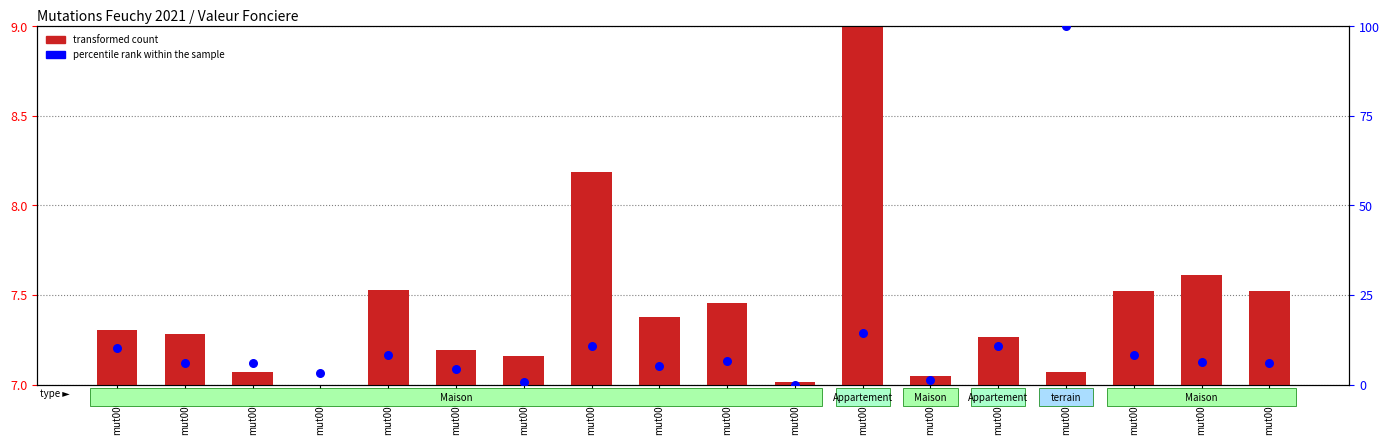

What is the total value across all series at mut0012?

23.4